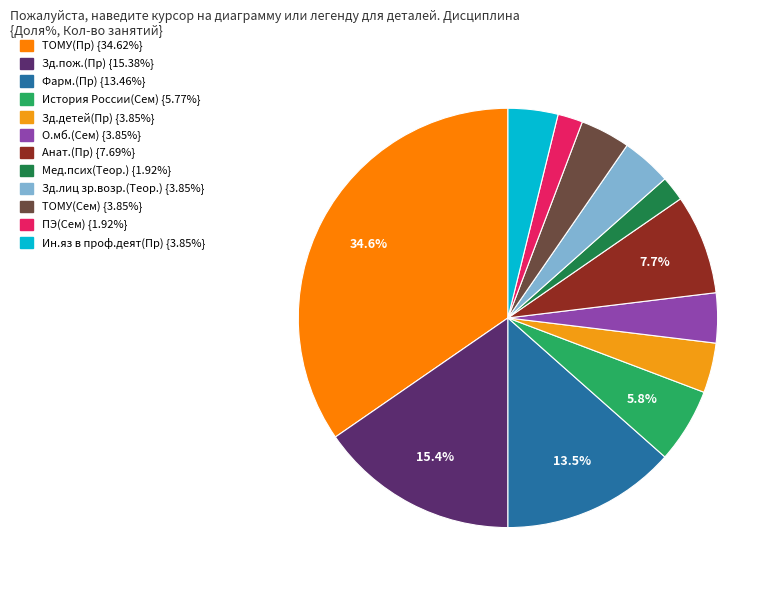

True or false: Зд.лиц зр.возр.(Теор.) accounts for 4% of the total.

True